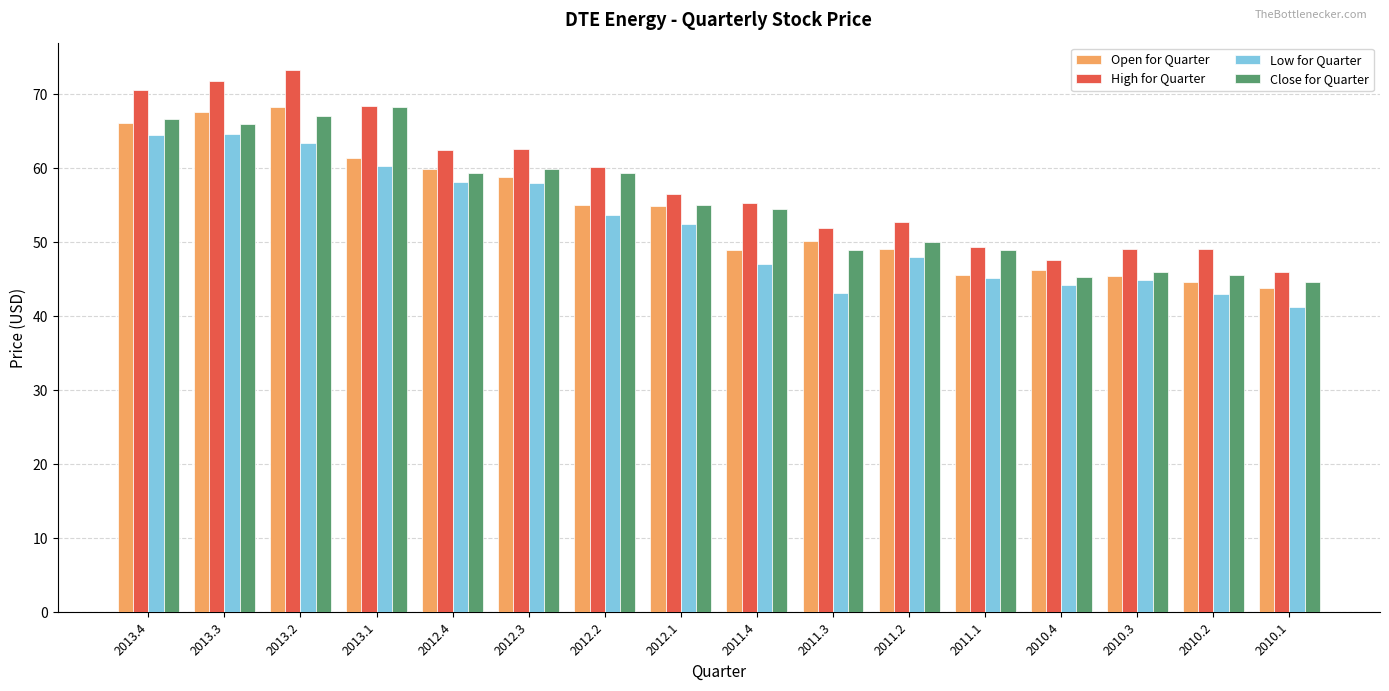

How many data points in High for Quarter are less than 56?

8